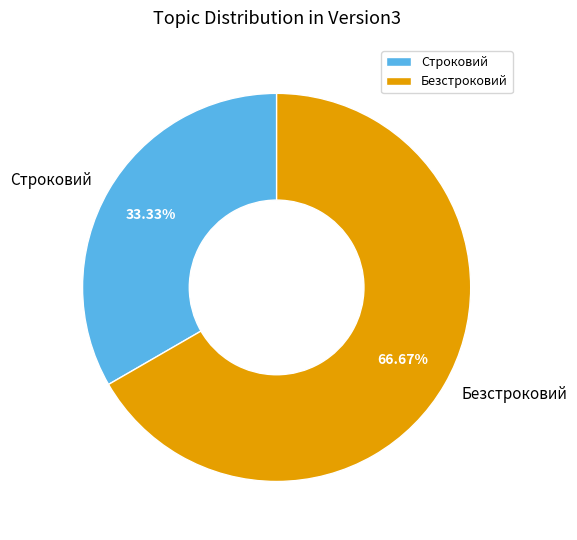

Do Строковий and Безстроковий together represent more than half of the pie?

Yes